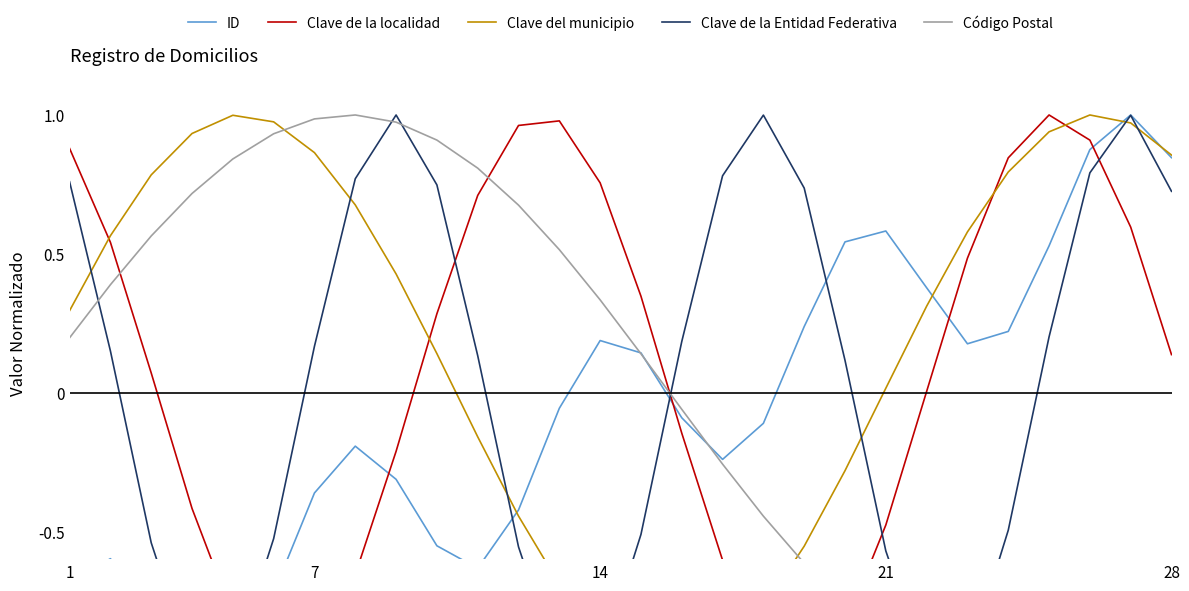

What are all the series names shown in the legend?

ID, Clave de la localidad, Clave del municipio, Clave de la Entidad Federativa, Código Postal